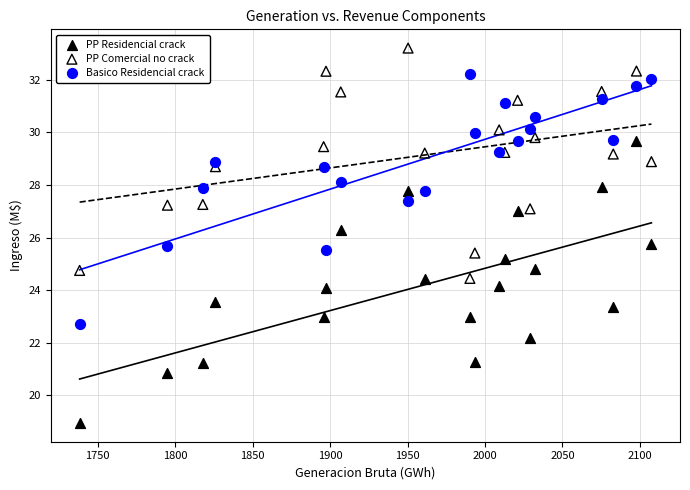

What is the X range (max minus min) for the scatter plot?

369.1